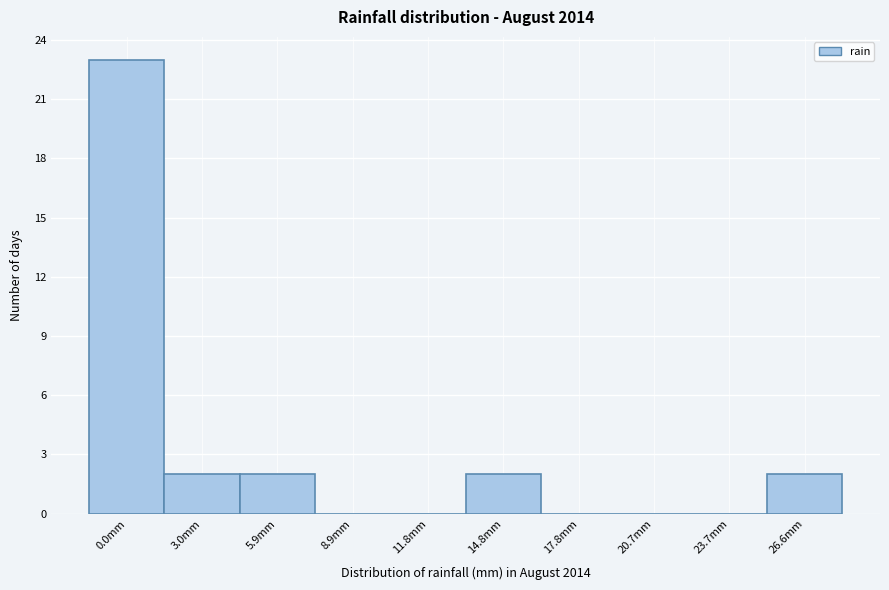

Reading right to left, list all the values displayed in this chart.

26.6mm=2	23.7mm=0	20.7mm=0	17.8mm=0	14.8mm=2	11.8mm=0	8.9mm=0	5.9mm=2	3.0mm=2	0.0mm=23